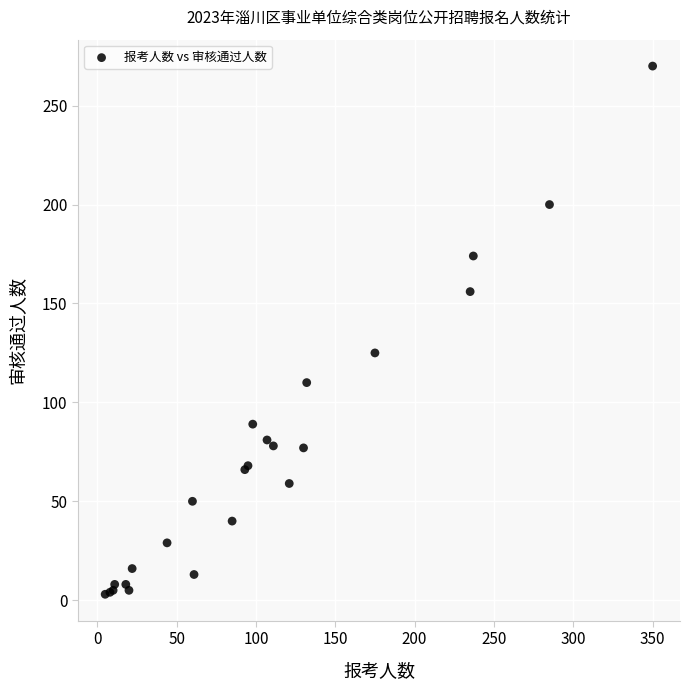

What Y value in the scatter plot is closest to 136?

125